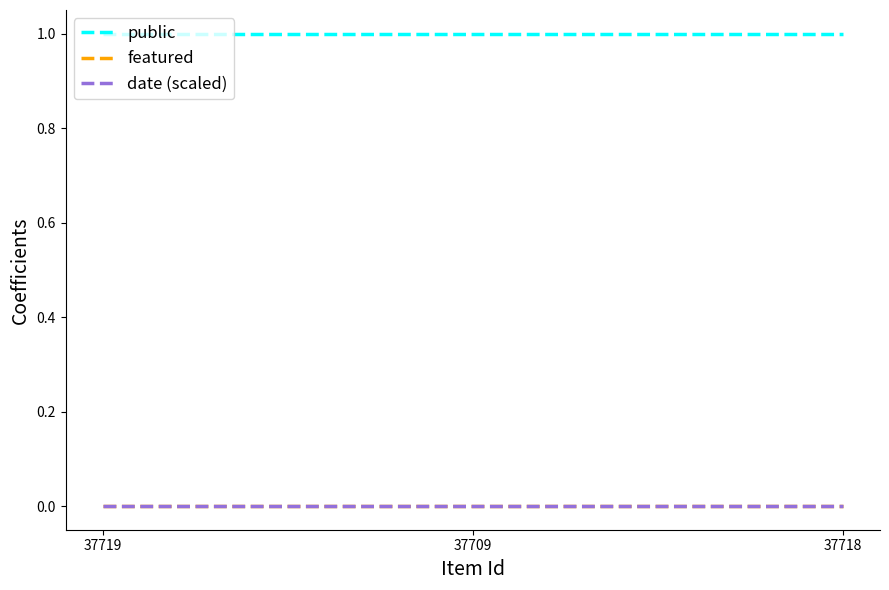

Rank the series at 37719 from lowest to highest value.

featured, date (scaled), public